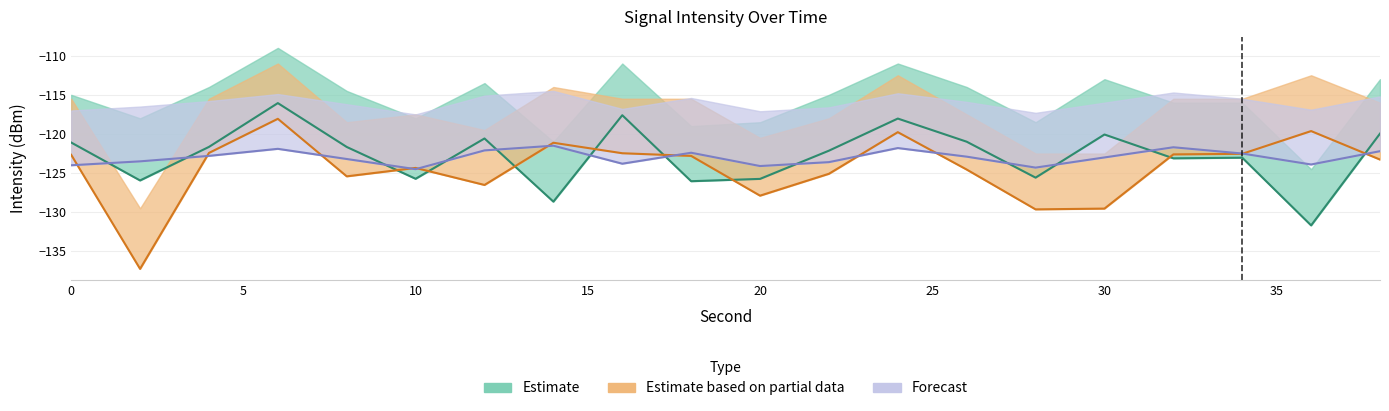

Between 16 and 26, which series saw the biggest shift?

Estimate